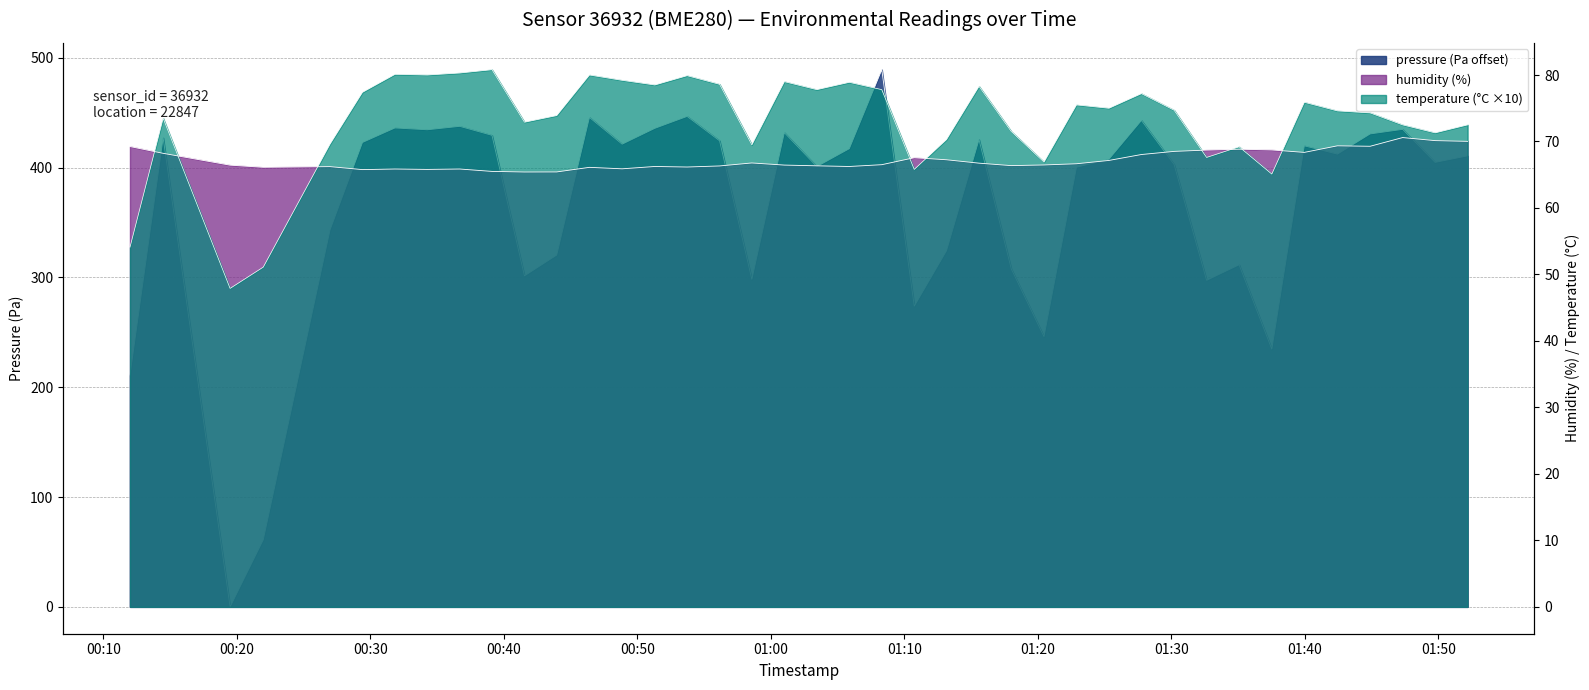

True or false: pressure has a value of 191.8 at 27.

False